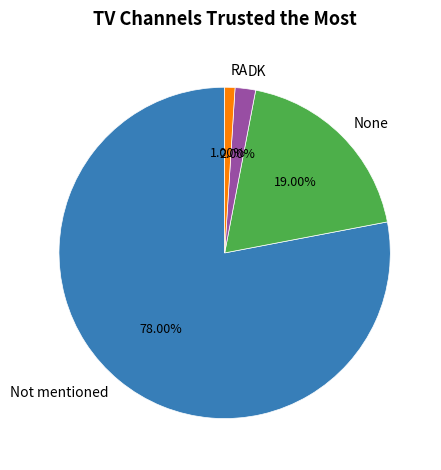

To the nearest percent, what portion does Not mentioned represent?

78%